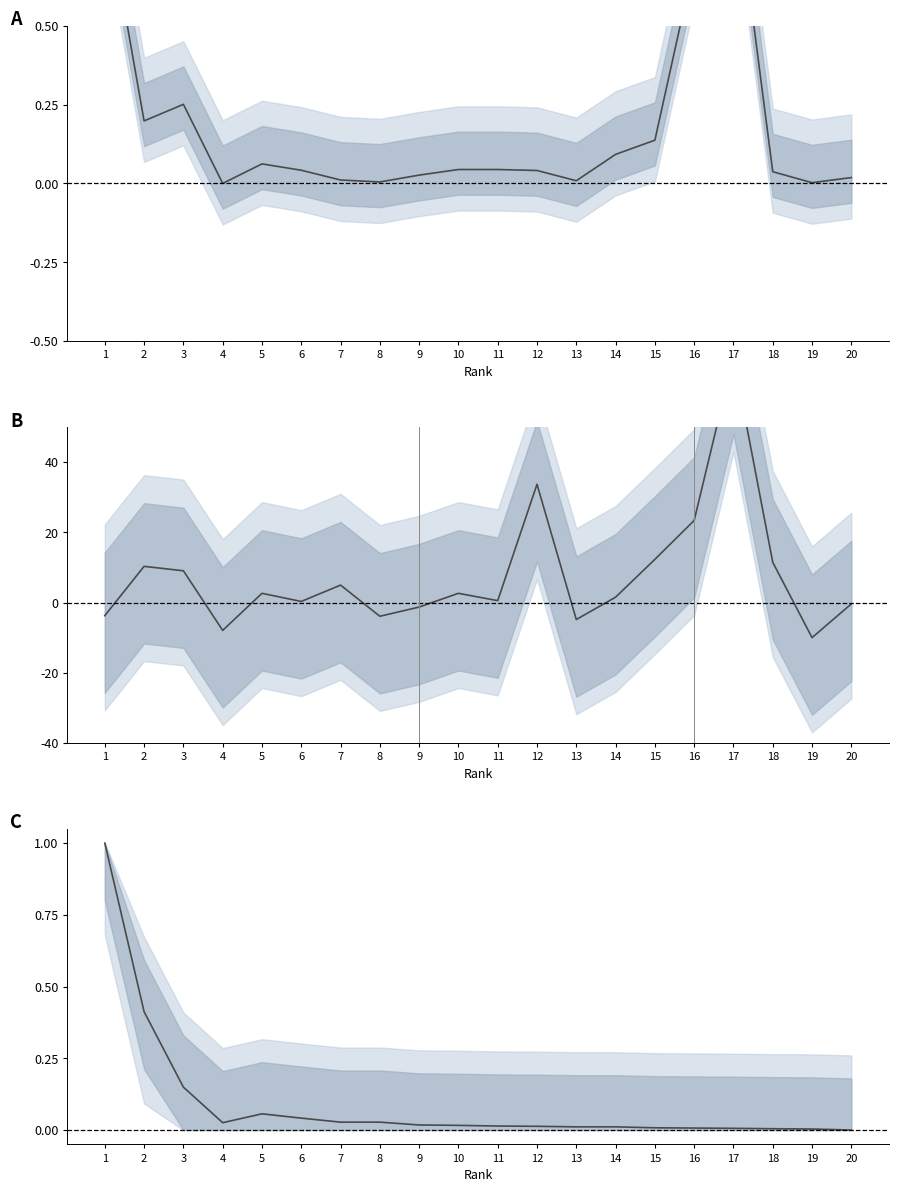

Reading left to right, list all the values displayed in this chart.

Cites / Doc. (2years): 0.9	0.2	0.3	0.0	0.1	0.0	0.0	0.0	0.0	0.0	0.0	0.0	0.0	0.1	0.1	0.7	1.0	0.0	0.0	0.0
Ref. / Doc.: -3.7	10.3	9.1	-7.9	2.6	0.3	5.0	-3.9	-1.3	2.6	0.5	33.7	-4.8	1.5	12.3	23.4	70.0	11.5	-10.0	-0.4
Total Docs. (3years): 1.0	0.4	0.1	0.0	0.1	0.0	0.0	0.0	0.0	0.0	0.0	0.0	0.0	0.0	0.0	0.0	0.0	0.0	0.0	0.0